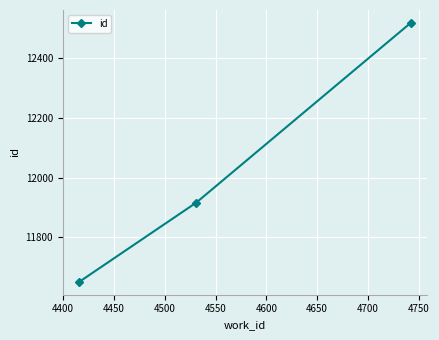

What is the difference between the maximum and minimum values?

867